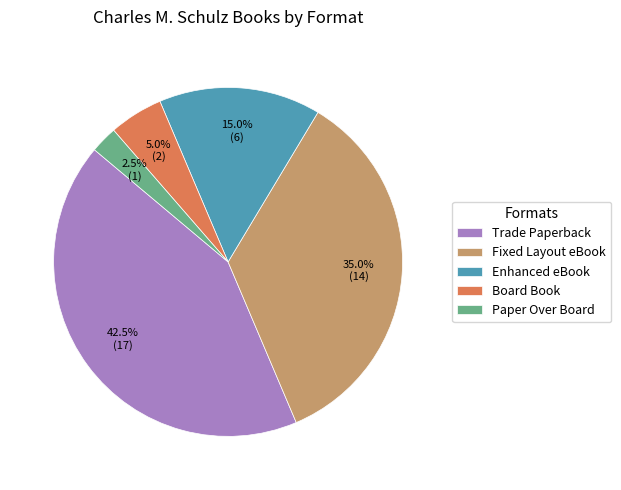

Is it true that Fixed Layout eBook is 35% of the pie?

True